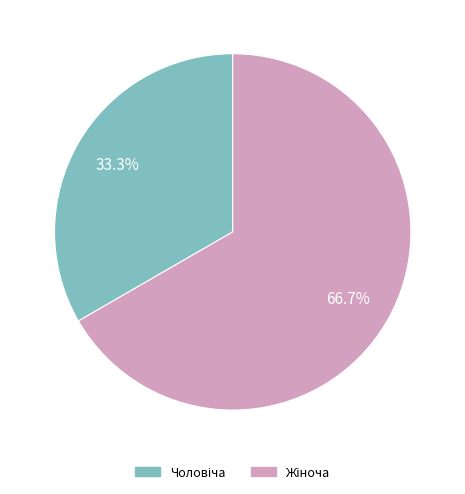

Does any single category account for the majority?

Yes